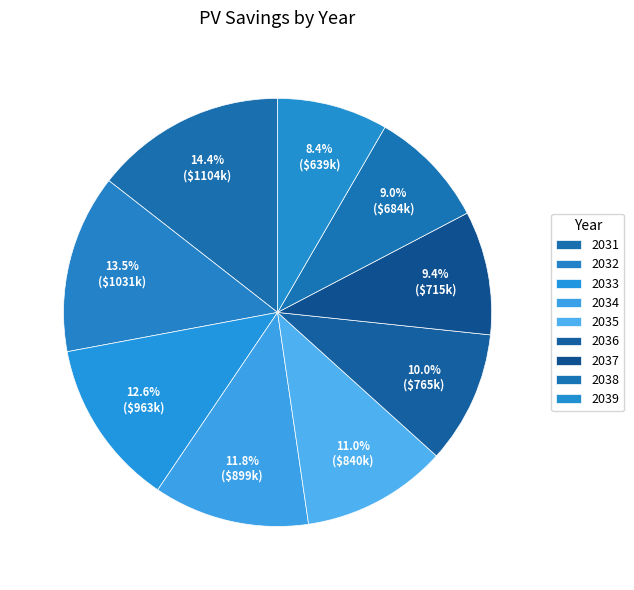

The 2039 slice represents 8% of the pie. True or false?

True